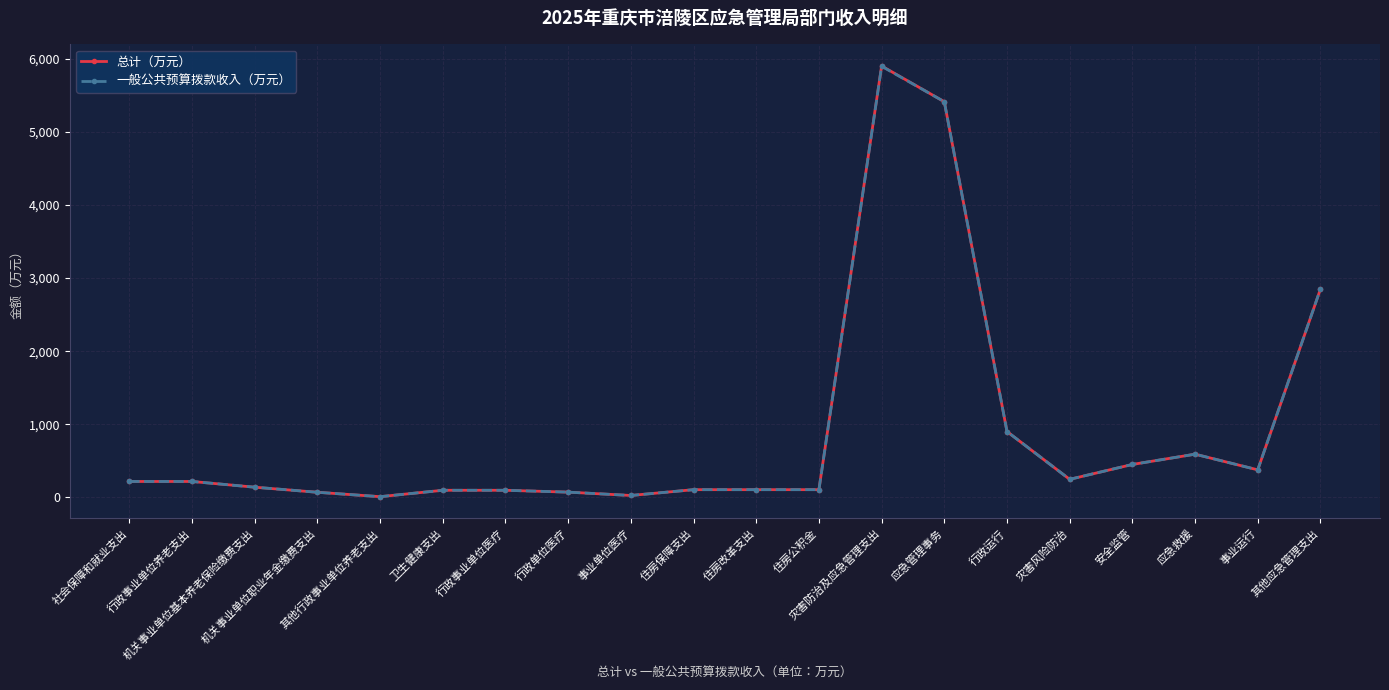

What is the minimum value for 总计（万元）?

9.1